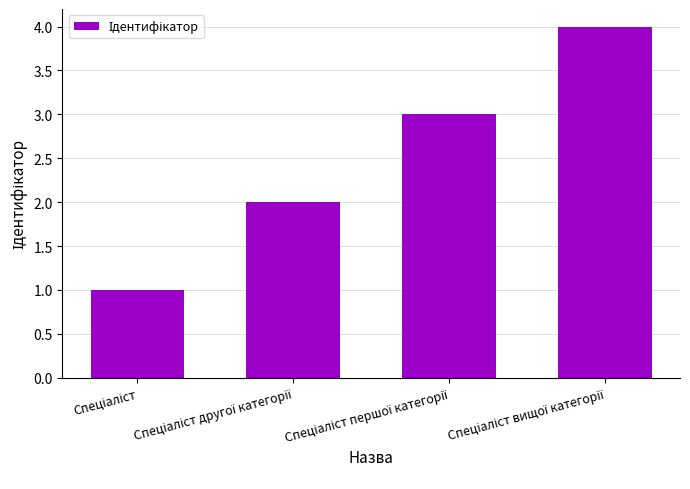

What is the maximum value shown in the chart?

4